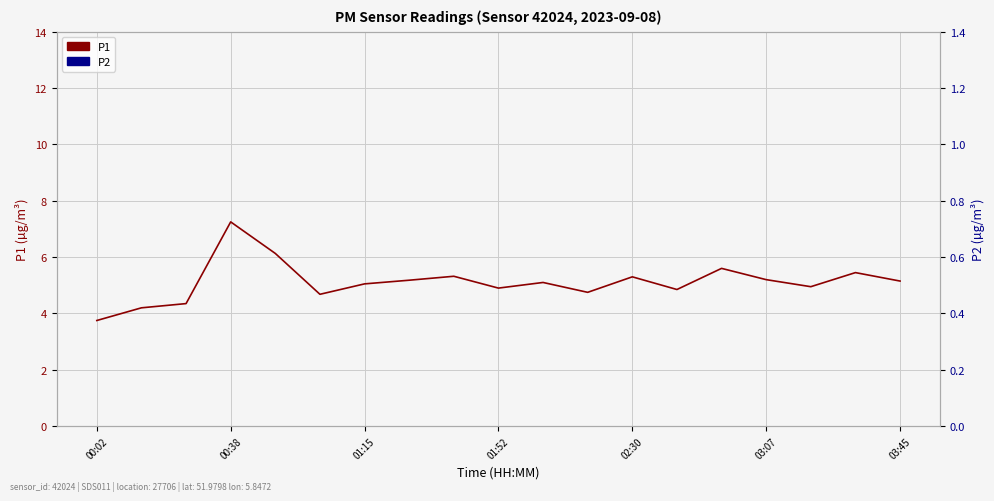

How many lines are shown in the chart?

2